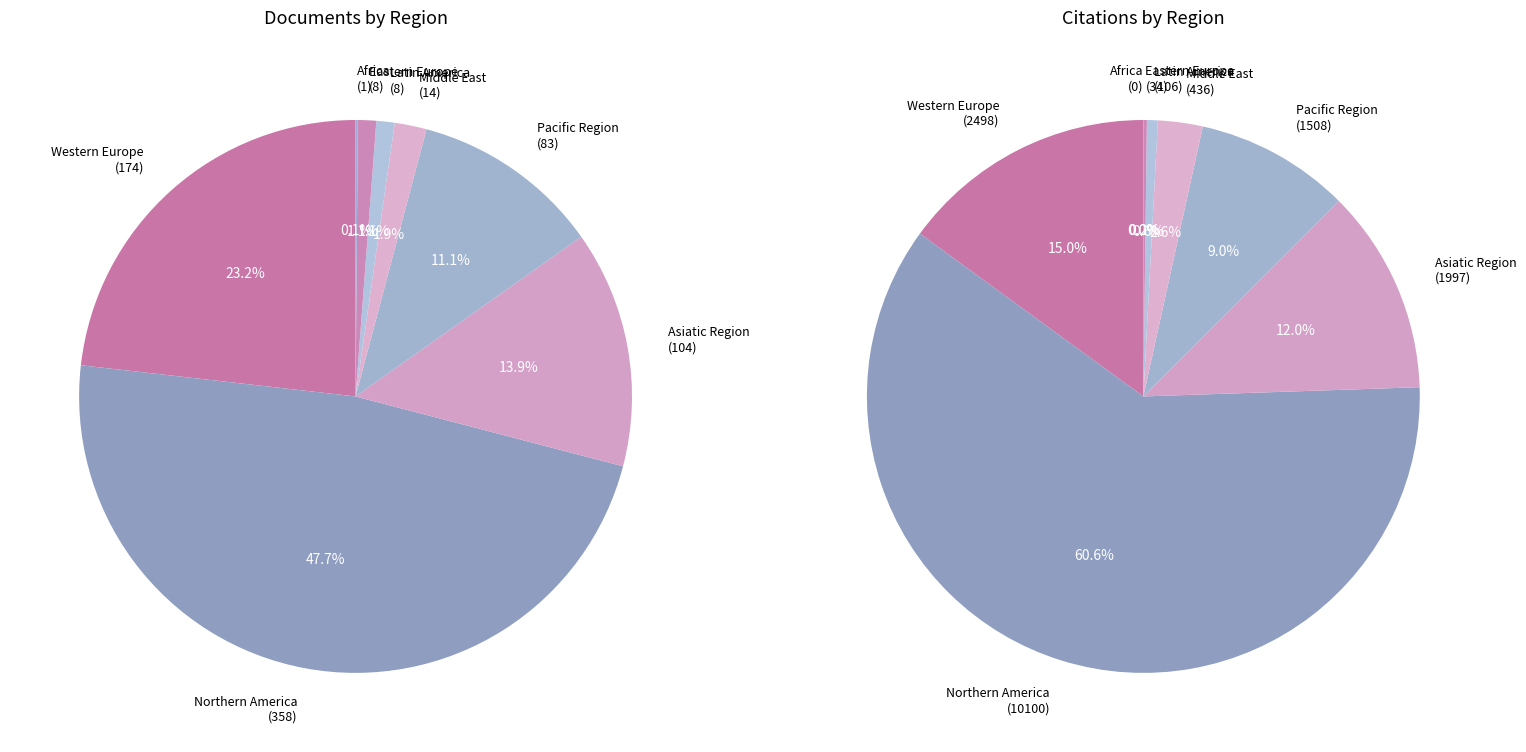

Is there any slice that represents more than half of the pie?

No